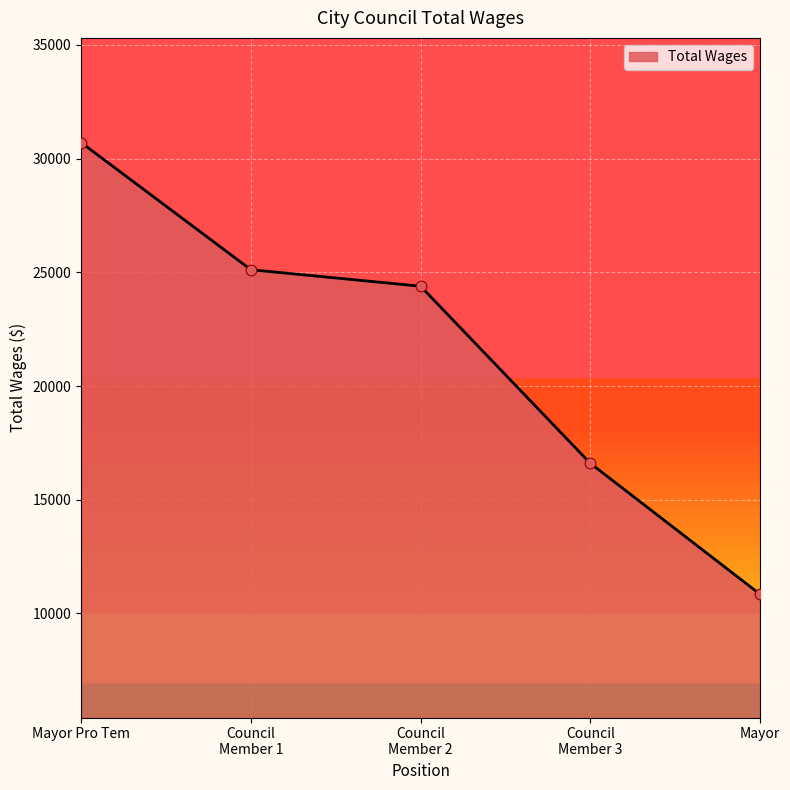

What is the minimum value shown in the chart?

10853